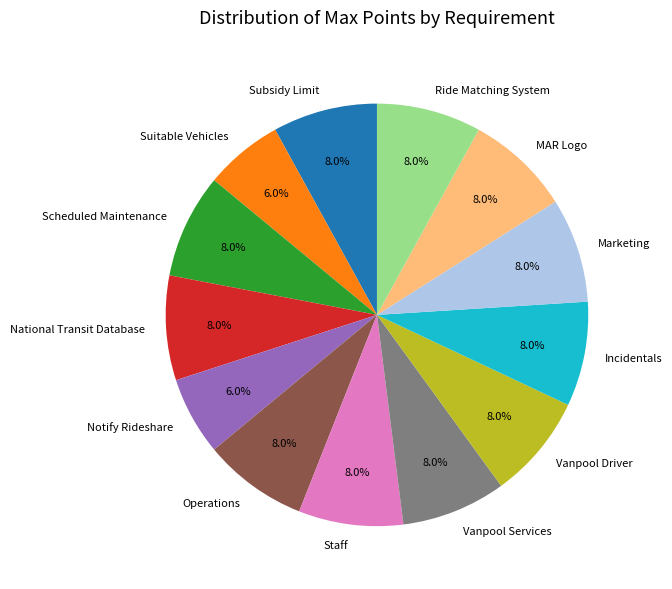

Is Staff the majority of the pie?

No